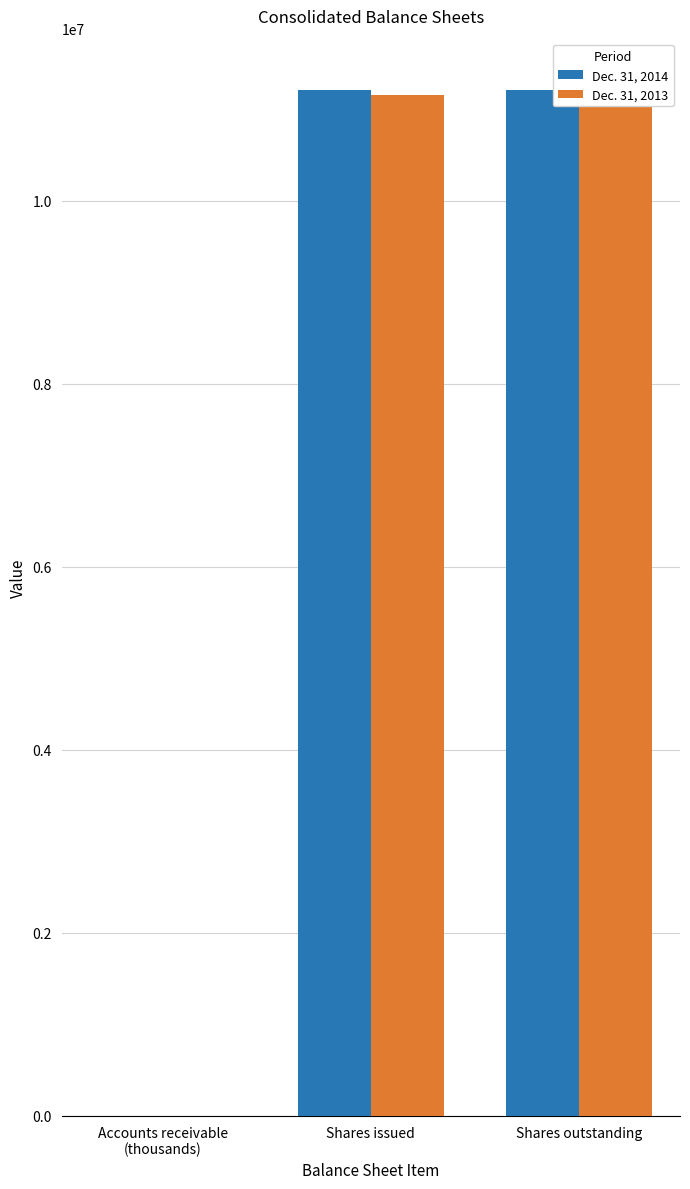

What is the label of the 3rd bar from the left?

Shares outstanding